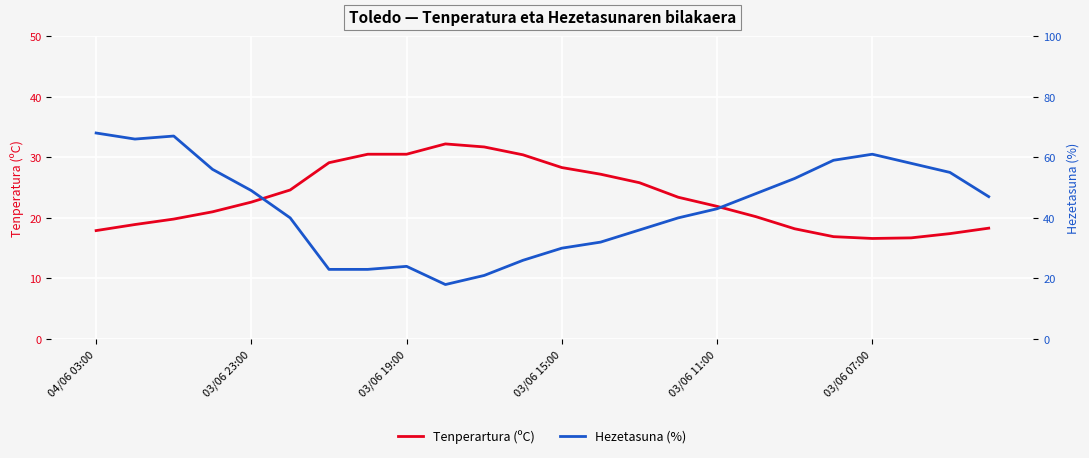

Which series has the largest total across all categories?

Hezetasuna (%)